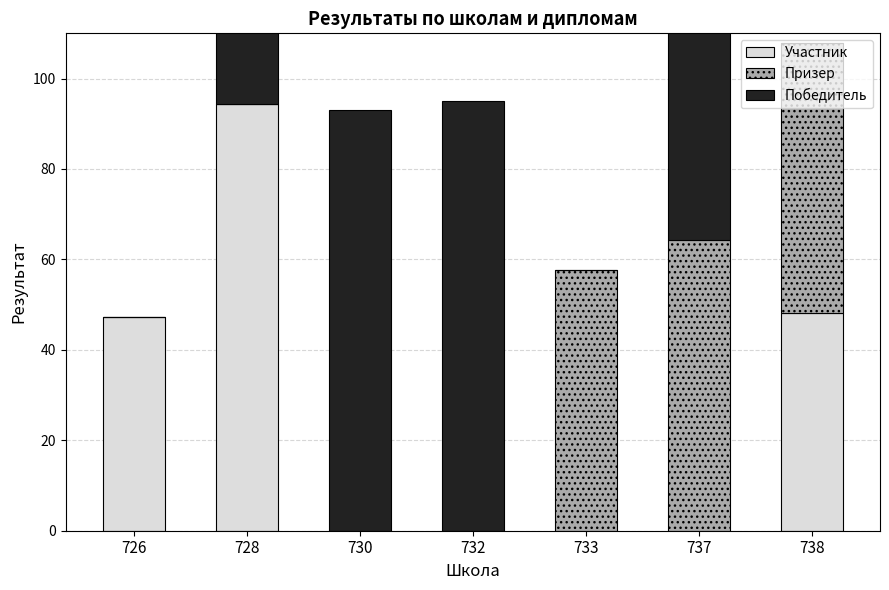

Which category has the lowest value across all series?

730